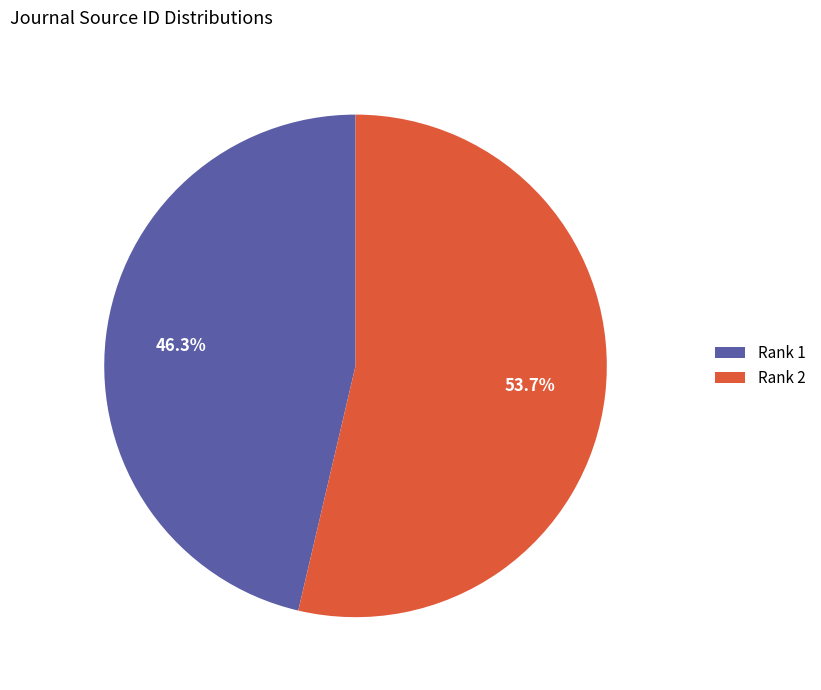

Rank the categories by value from highest to lowest.

Rank 2, Rank 1